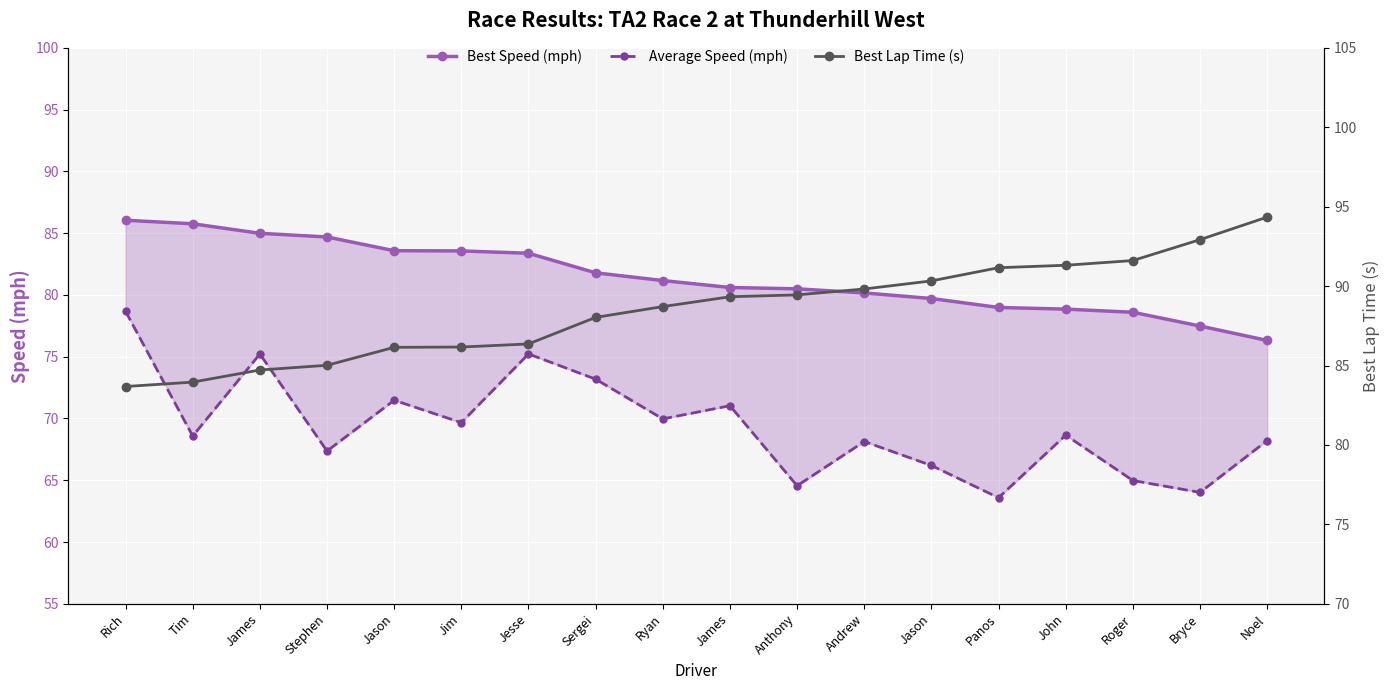

Reading left to right, list all the values displayed in this chart.

Best Speed (mph): Rich=86.0	Tim=85.8	James=85.0	Stephen=84.7	Jason=83.6	Jim=83.6	Jesse=83.4	Sergei=81.8	Ryan=81.2	James=80.6	Anthony=80.5	Andrew=80.2	Jason=79.7	Panos=79.0	John=78.9	Roger=78.6	Bryce=77.5	Noel=76.3
Average Speed (mph): Rich=78.7	Tim=68.6	James=75.2	Stephen=67.4	Jason=71.5	Jim=69.7	Jesse=75.2	Sergei=73.2	Ryan=70.0	James=71.0	Anthony=64.6	Andrew=68.1	Jason=66.2	Panos=63.6	John=68.7	Roger=65.0	Bryce=64.0	Noel=68.2
Best Lap Time (s): Rich=83.7	Tim=84.0	James=84.7	Stephen=85.0	Jason=86.1	Jim=86.2	Jesse=86.4	Sergei=88.0	Ryan=88.7	James=89.3	Anthony=89.4	Andrew=89.8	Jason=90.3	Panos=91.2	John=91.3	Roger=91.6	Bryce=92.9	Noel=94.3